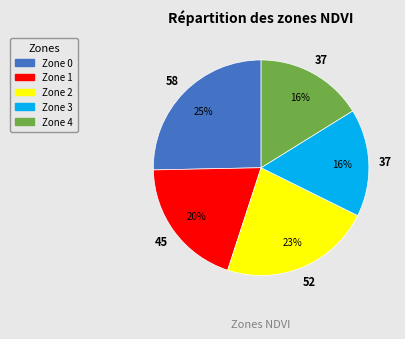

Do Zone 3 and Zone 0 together represent more than half of the pie?

No